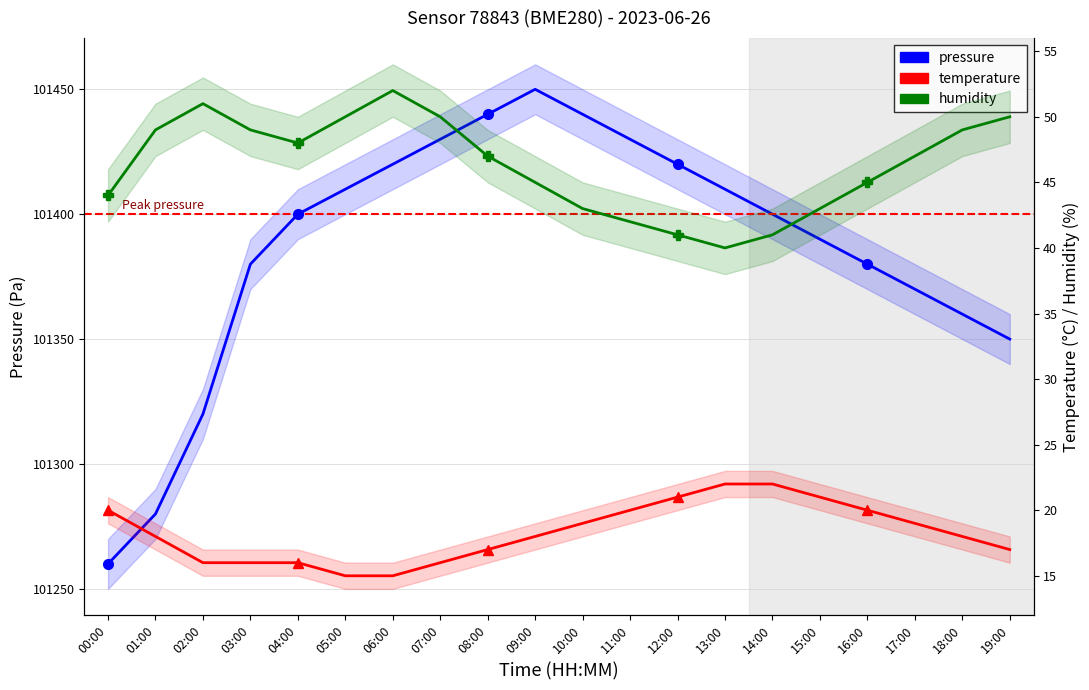

Which has a higher value, 01:00 or 17:00?

17:00